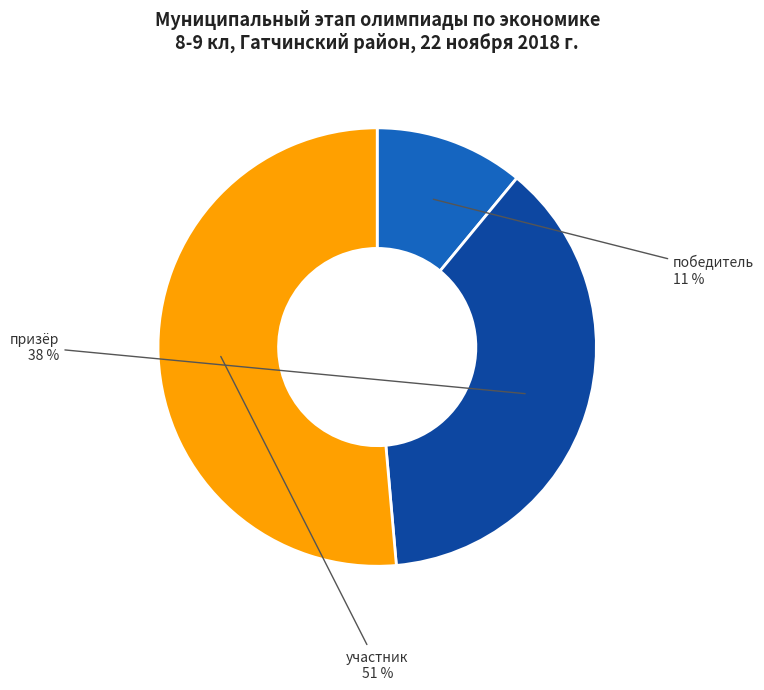

To the nearest percent, what is the average slice percentage?

33%